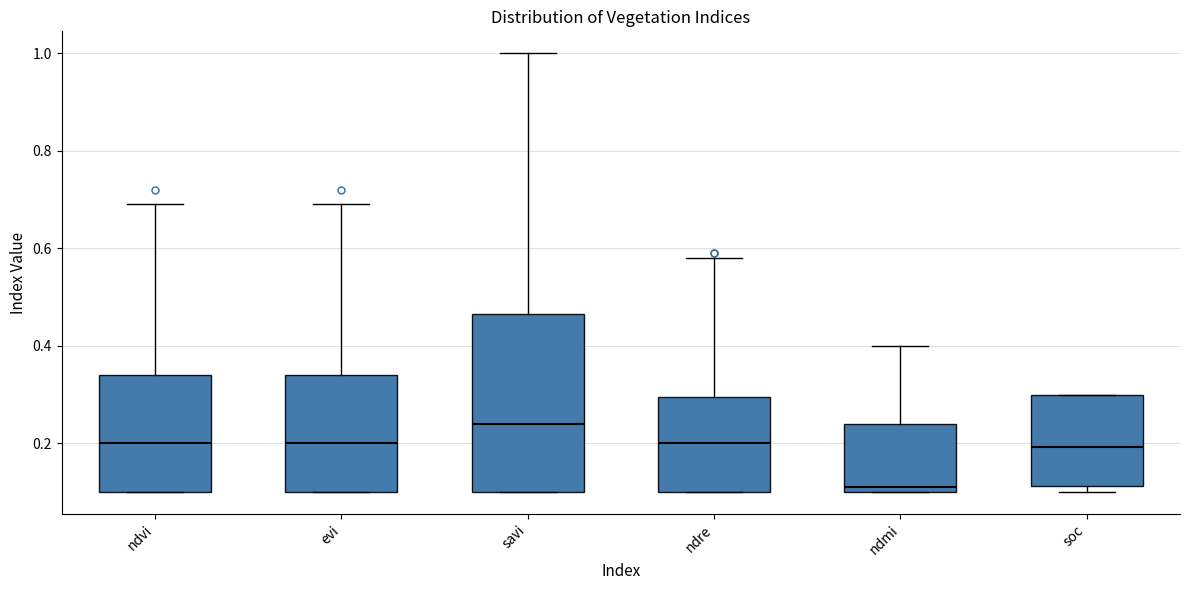

Which box is the tallest, from its lower edge to its upper edge?

savi